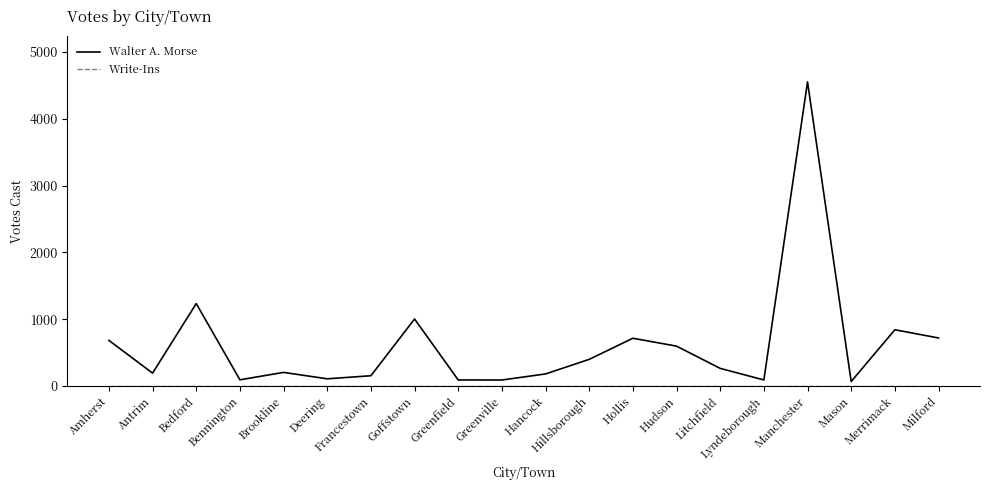

What position from the right is Bennington?

17